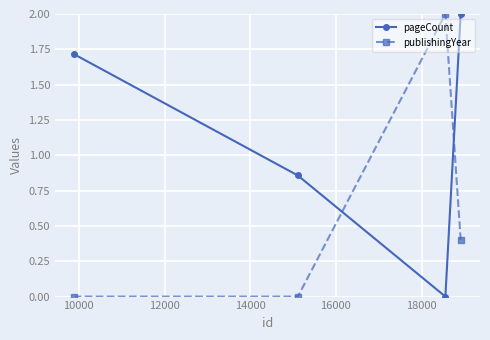

Rank the series by their average value, from lowest to highest.

publishingYear, pageCount